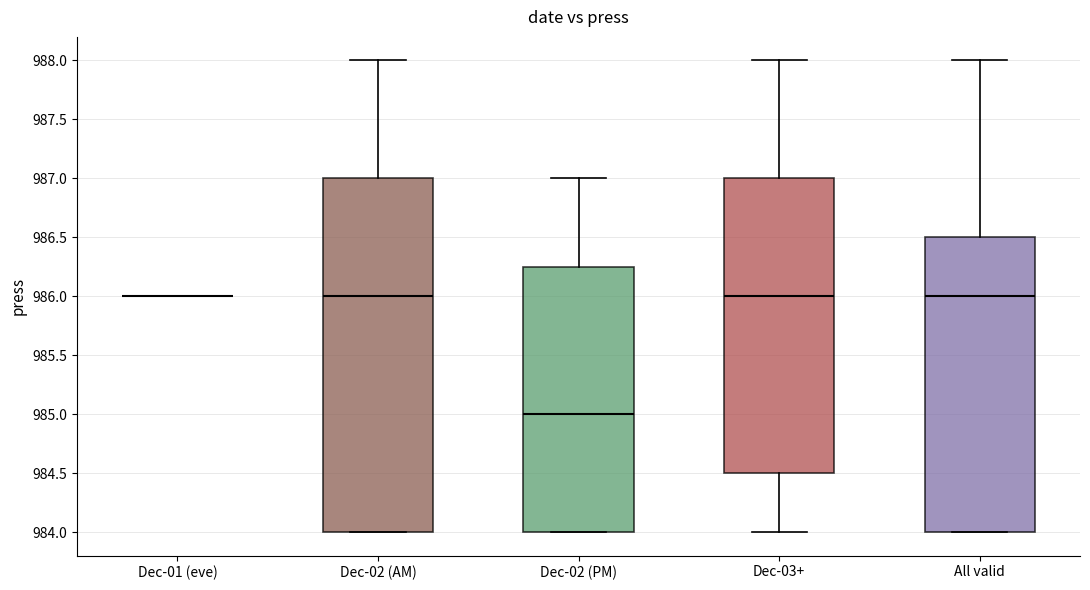

Reading left to right, read every box against the y-axis: the position of its median line, the range the box covers, and the ends of its whiskers. The values are not printed on the chart, so give them approximately, as read against the axis.

Dec-01 (eve): box collapsed to a line at 986.00, whiskers 986.00 to 986.00
Dec-02 (AM): median 986.00, box 984.00 to 987.00, whiskers 984.00 to 988.00
Dec-02 (PM): median 985.00, box 984.00 to 986.25, whiskers 984.00 to 987.00
Dec-03+: median 986.00, box 984.50 to 987.00, whiskers 984.00 to 988.00
All valid: median 986.00, box 984.00 to 986.50, whiskers 984.00 to 988.00